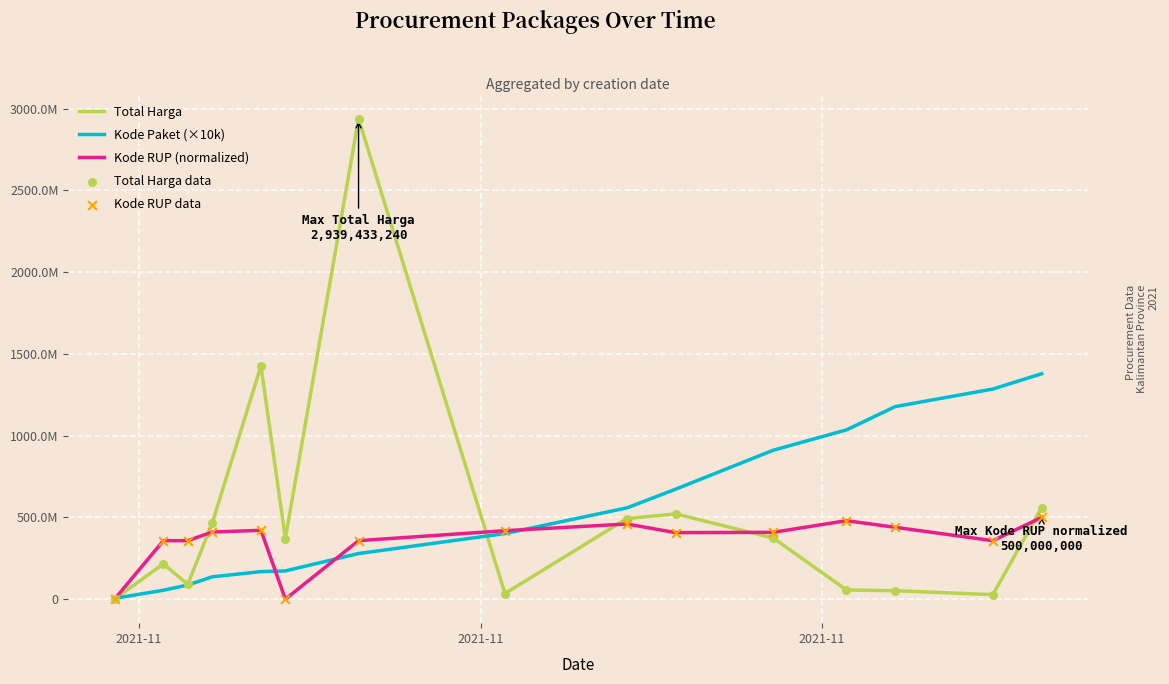

Does the chart have visible grid lines?

Yes